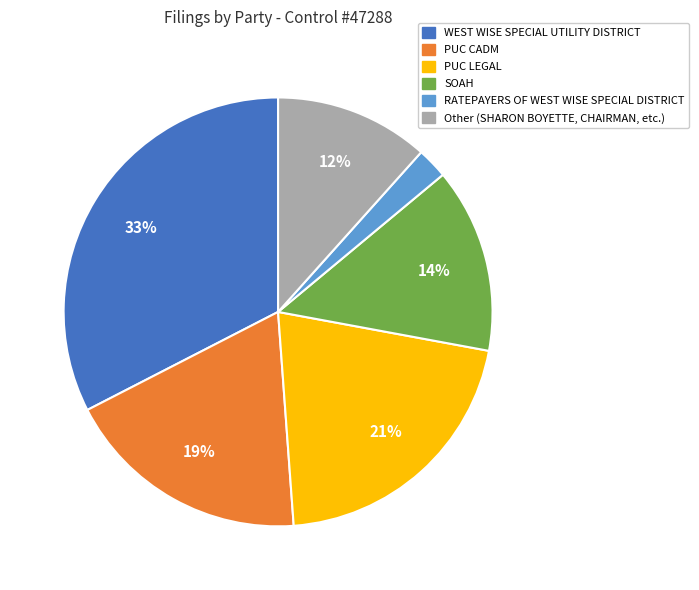

Is there any slice that represents more than half of the pie?

No